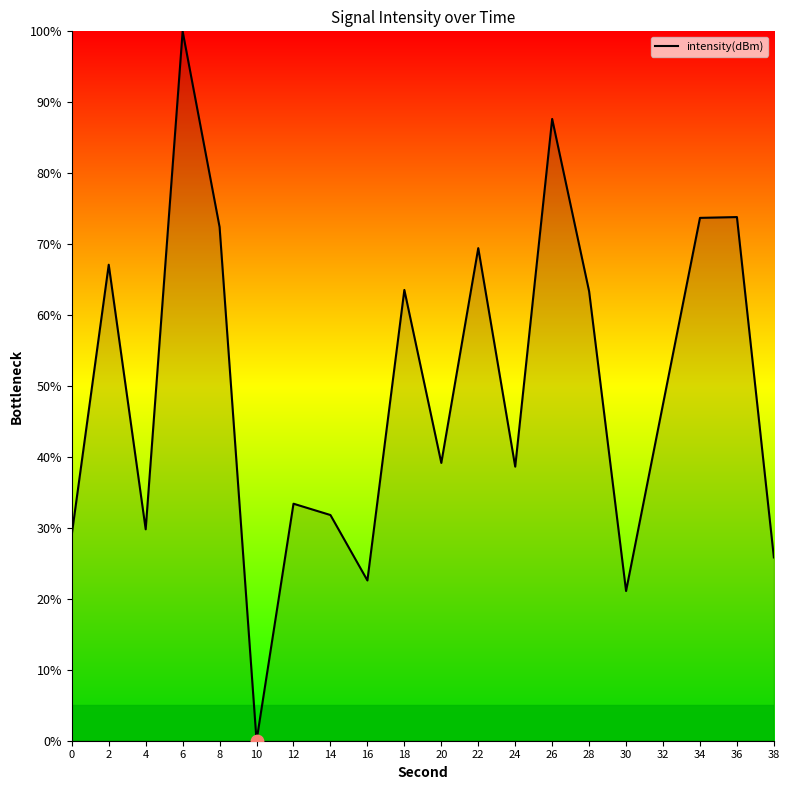

What is the change in value from 22 to 34?

+4.3